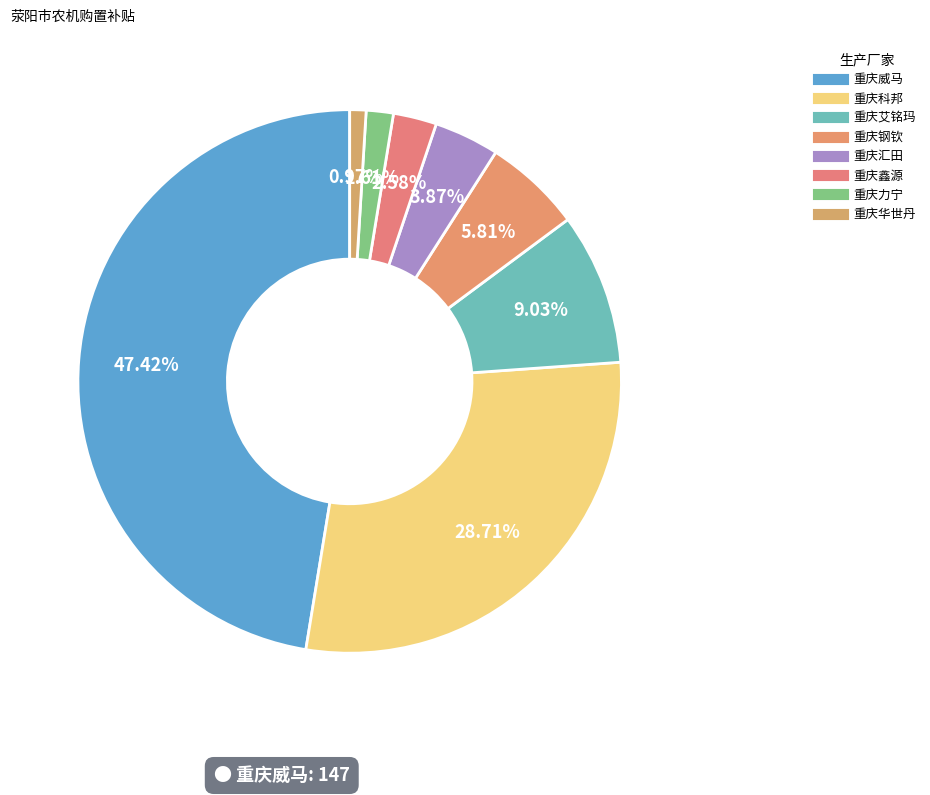

Is there any slice that represents more than half of the pie?

No